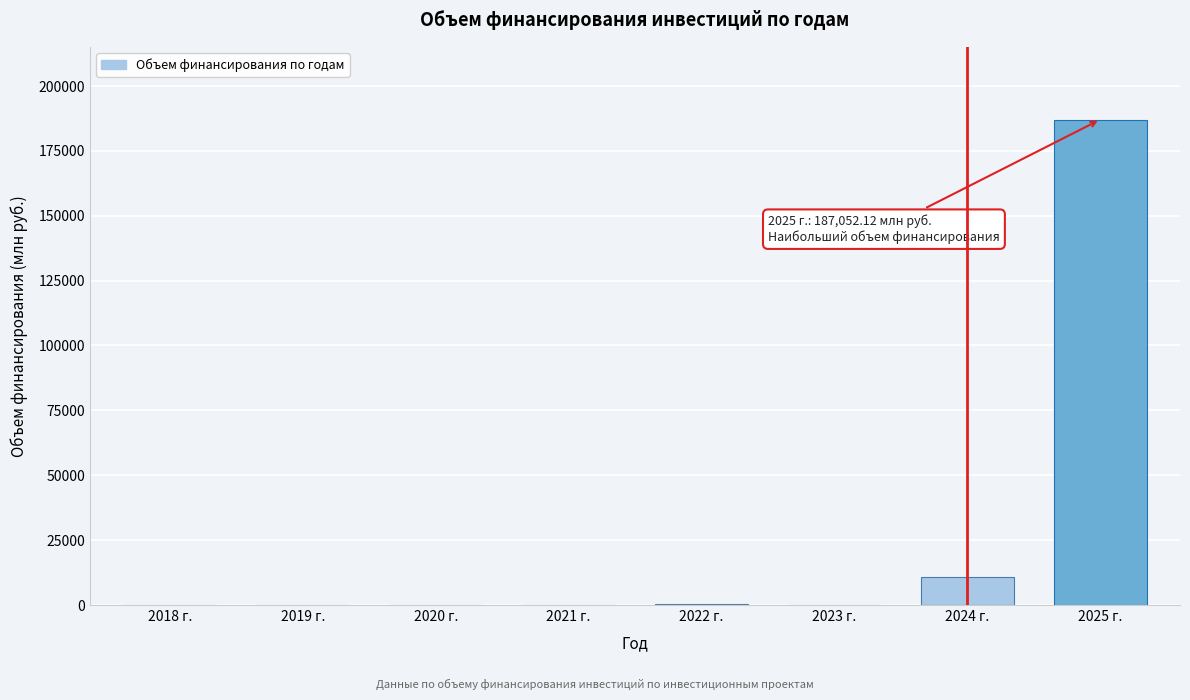

Is it true that the value at 2020 г. is 0.0?

True